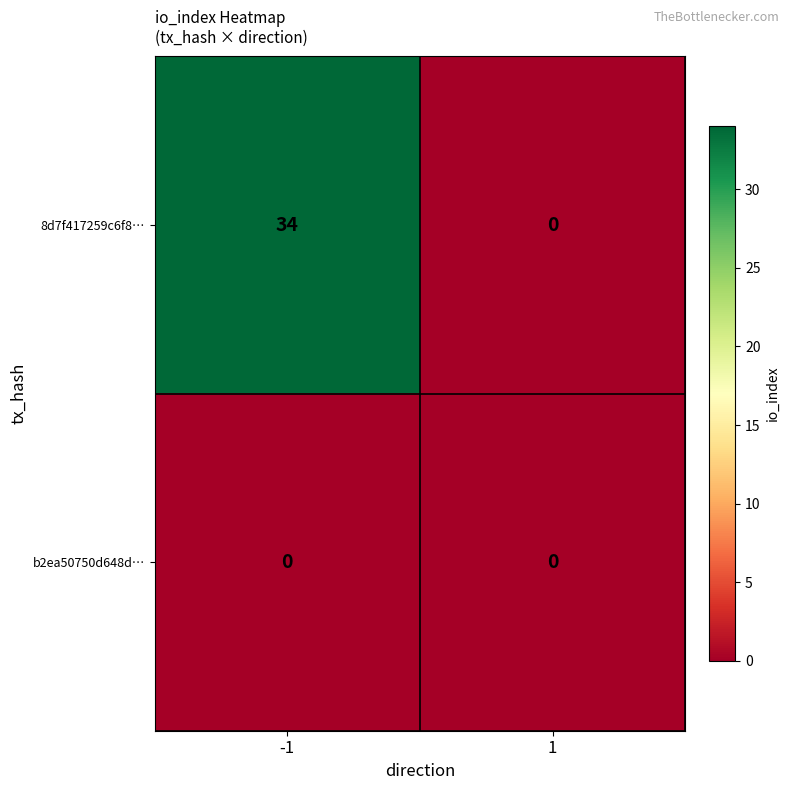

Which label corresponds to the largest value in the chart?

-1